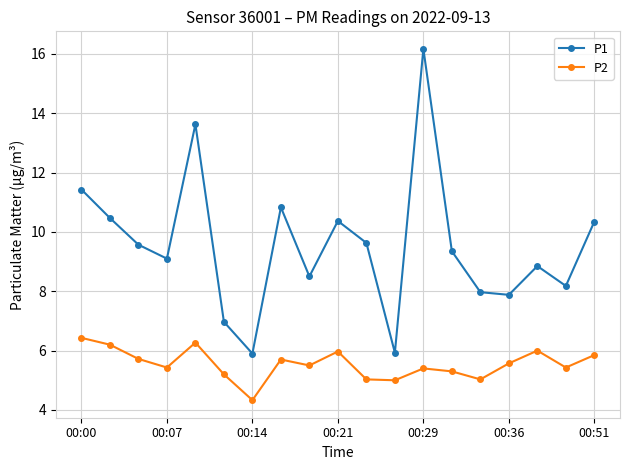

What is the maximum value shown in the chart?

16.2